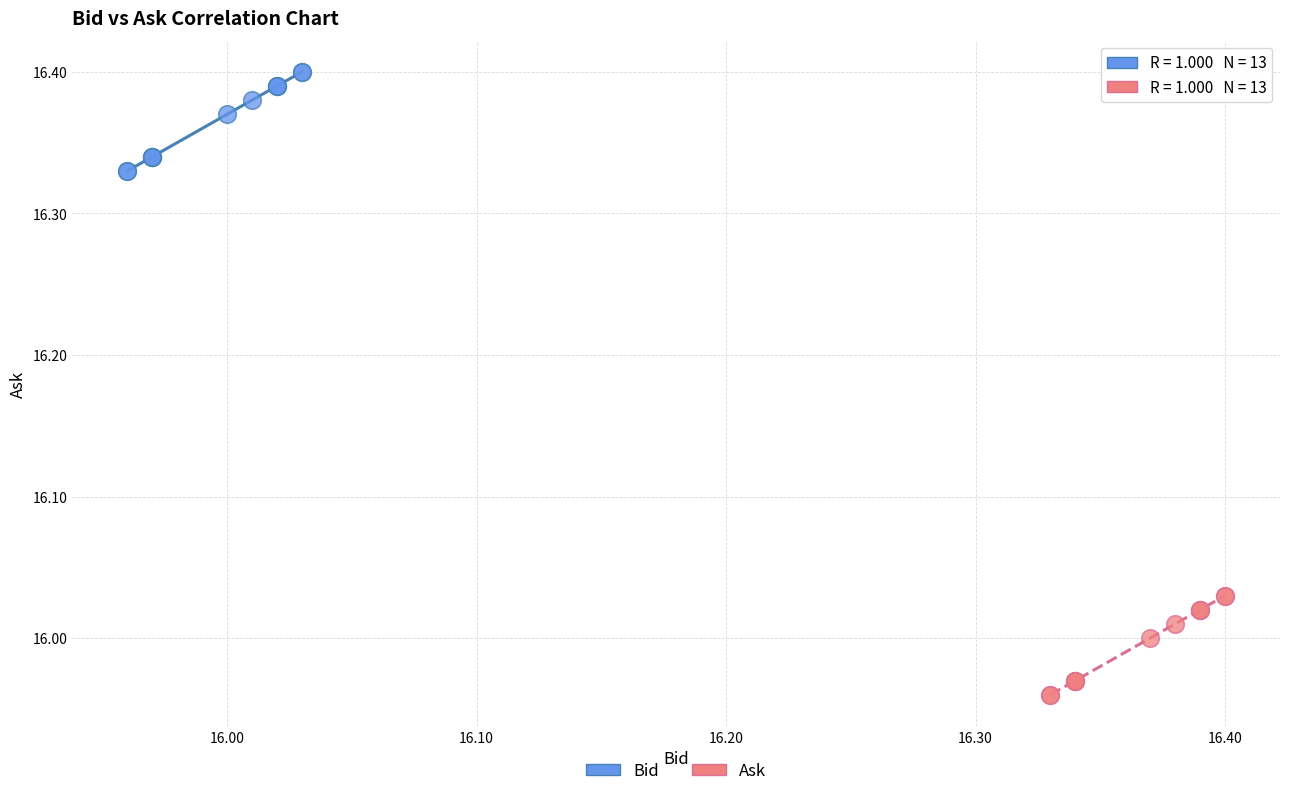

Which series contains the highest Y value?

Bid